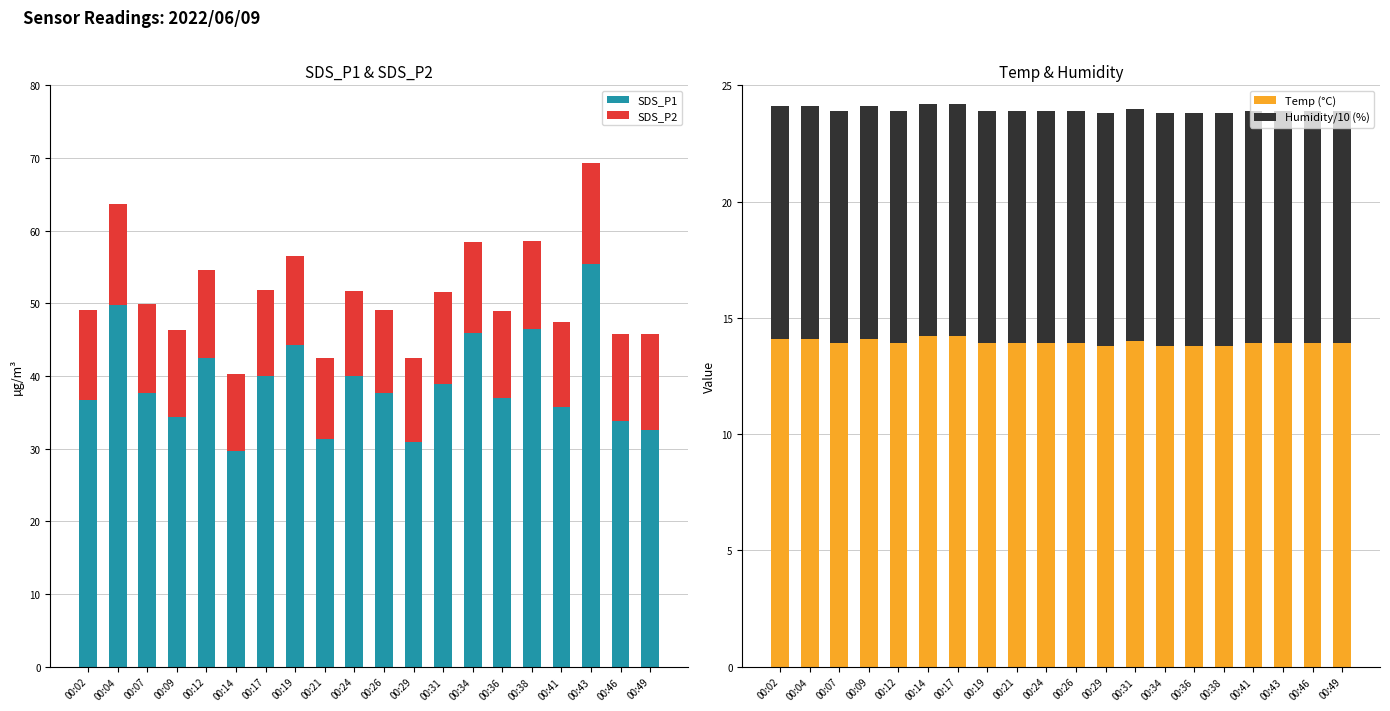

How many bars are there in total?

80